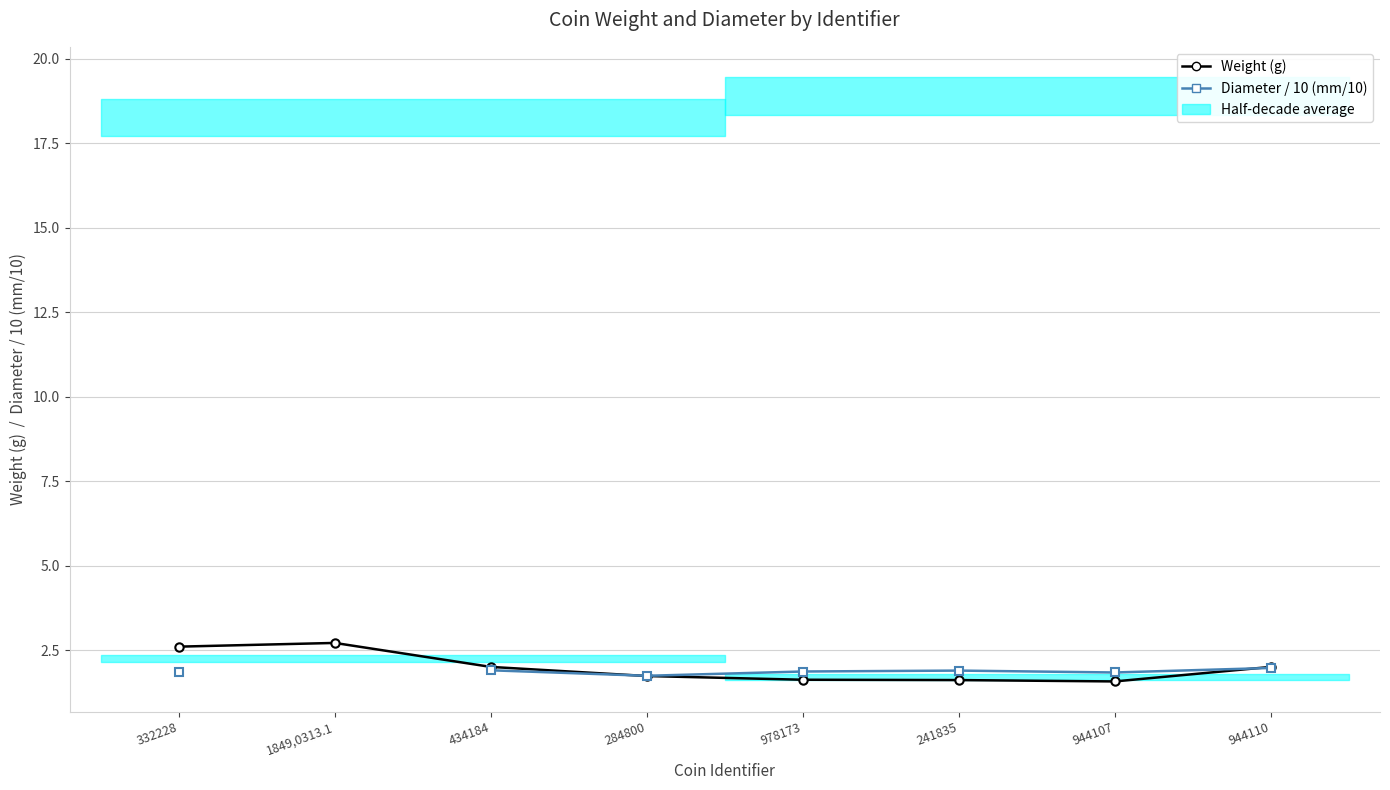

What is the value of the Diameter / 10 (mm/10) point at the 5th from the left?

1.9